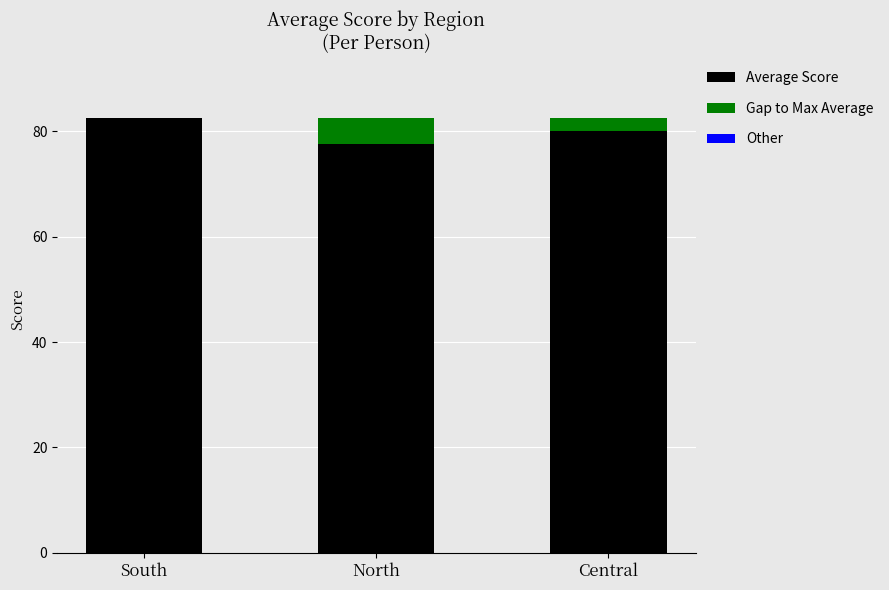

How many series are shown in this chart?

3